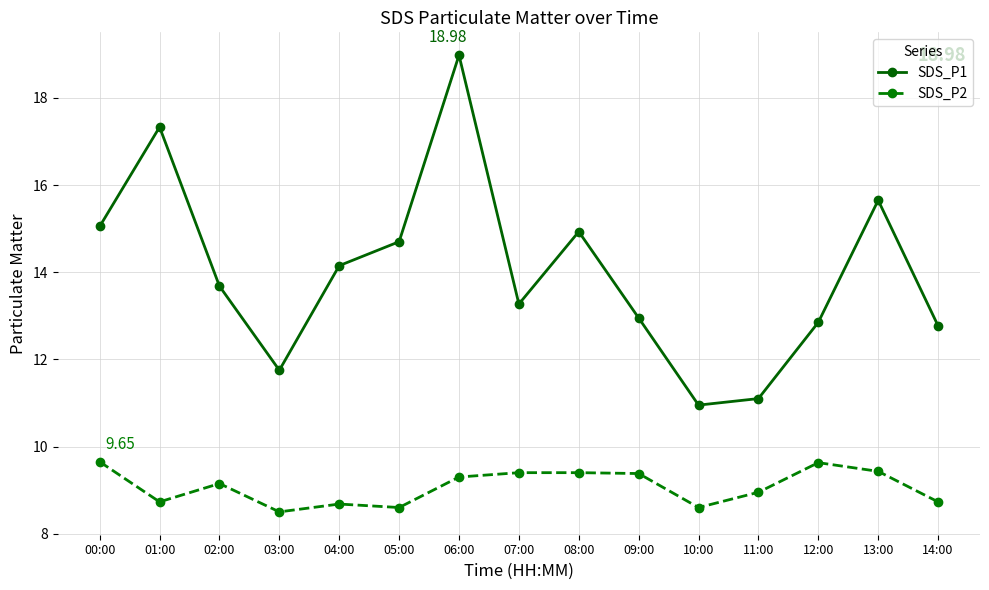

How many series are shown in this chart?

2